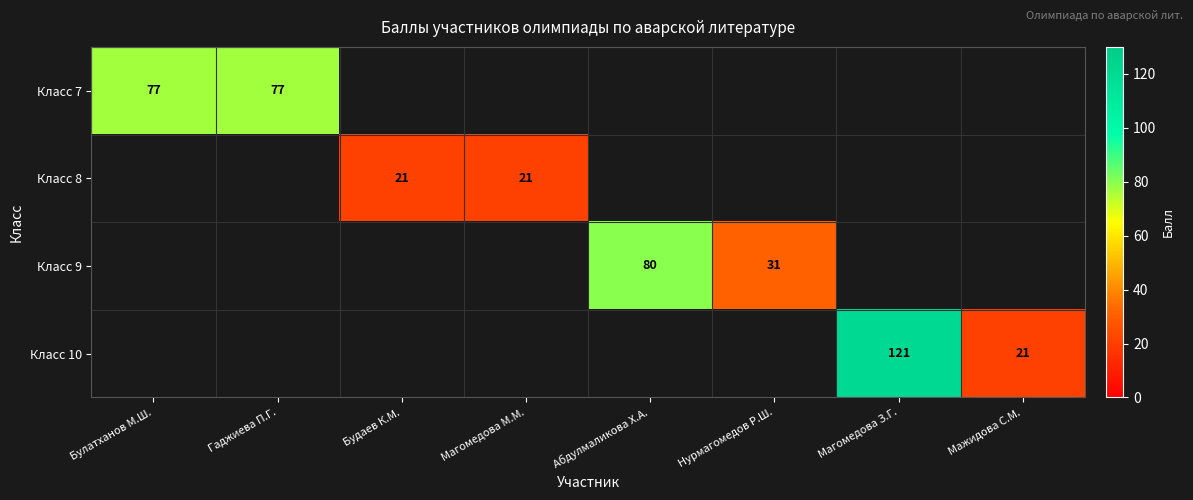

How many series are shown in this chart?

4